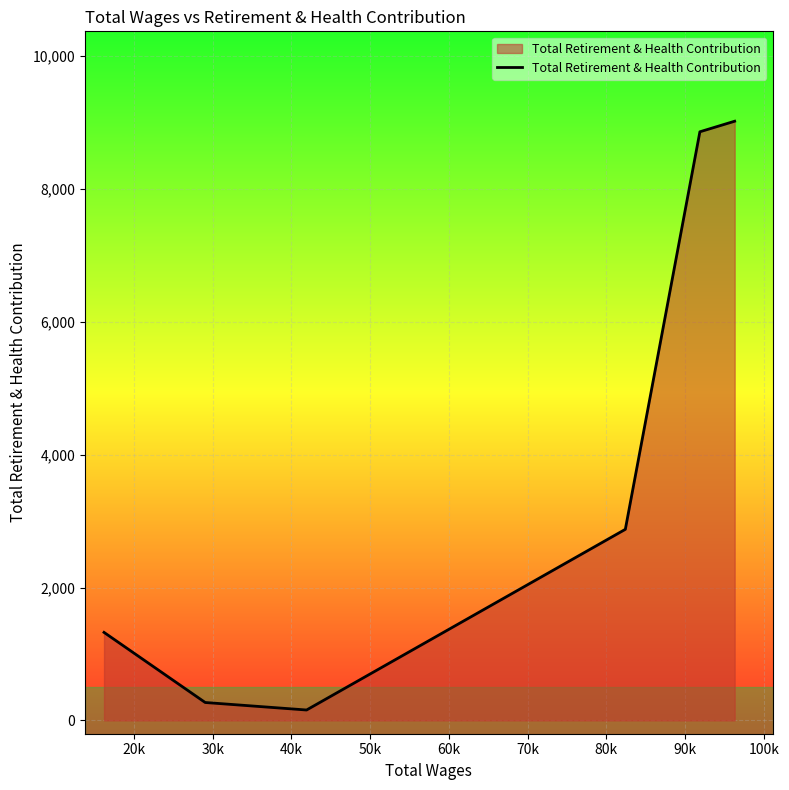

What is the average value?

3751